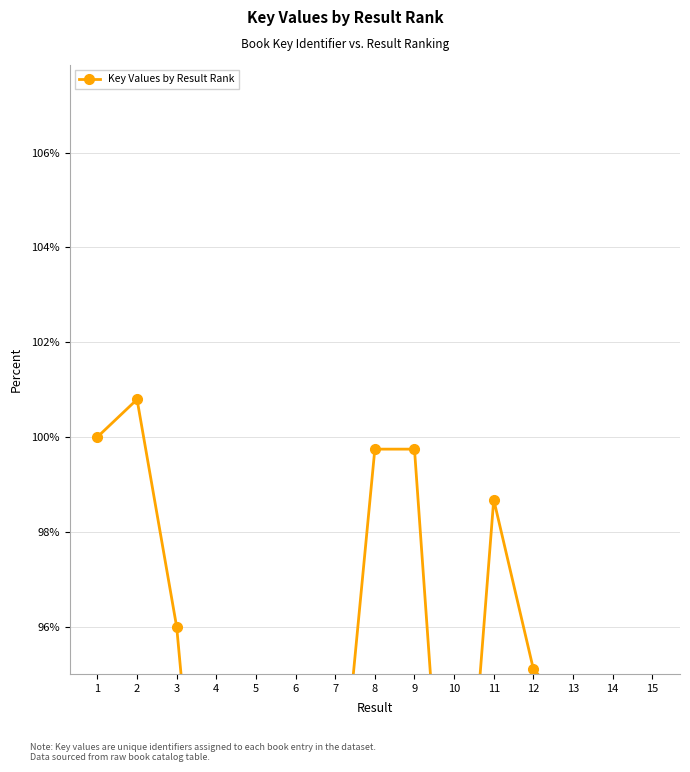

Reading left to right, what are all the values shown in this chart?

100.0	100.8	96.0	86.9	91.0	84.8	91.0	99.7	99.7	87.9	98.7	95.1	94.2	94.4	94.1